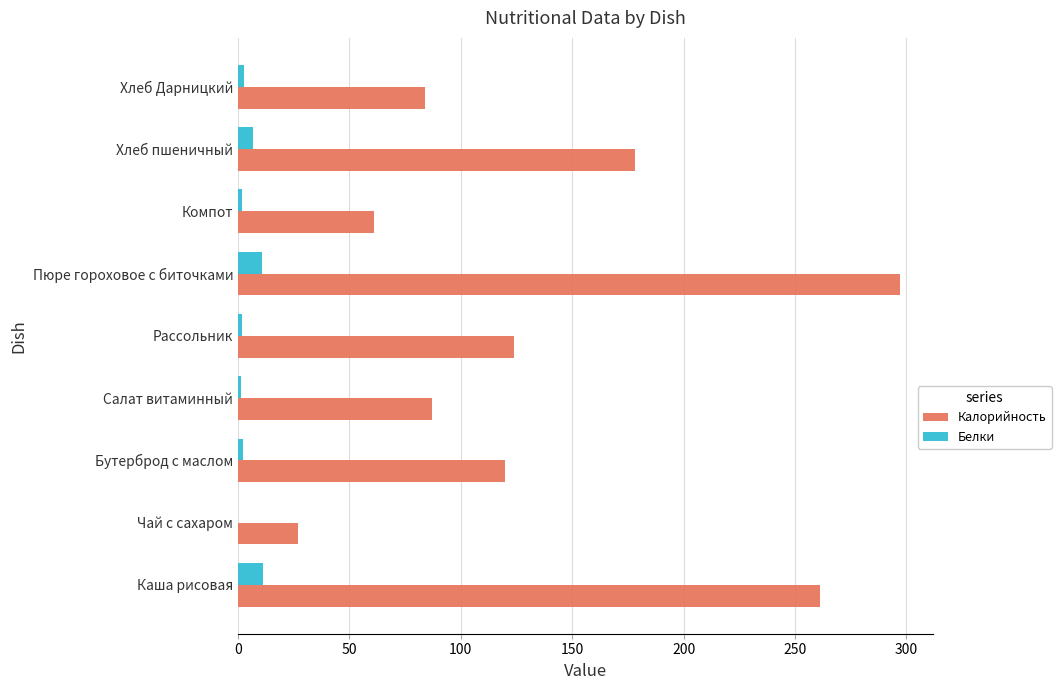

Which series has the largest total across all categories?

Калорийность